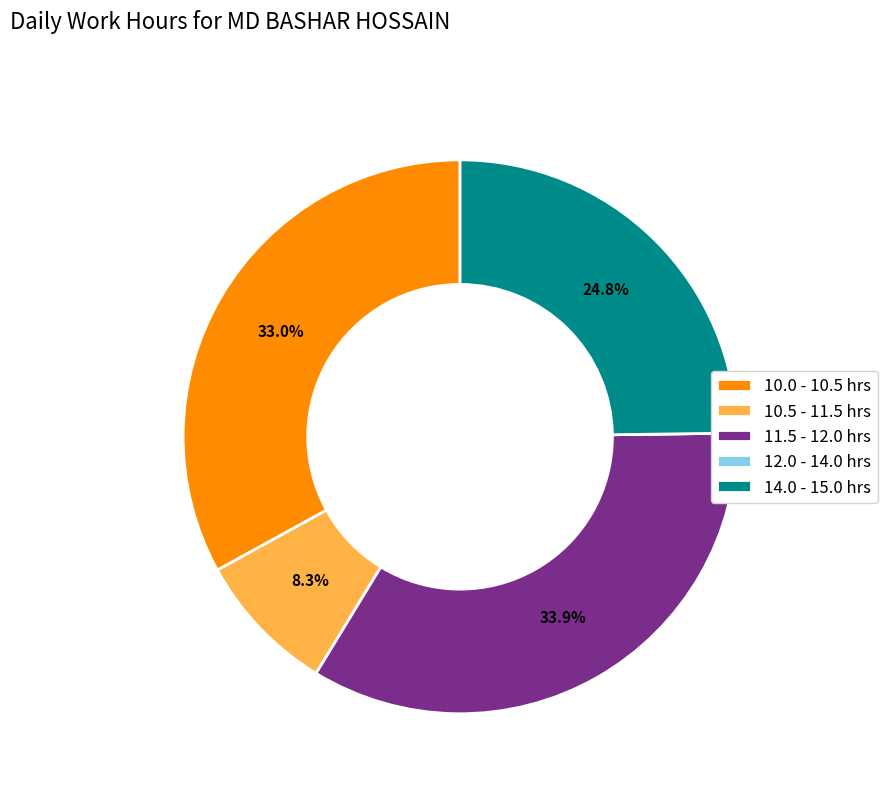

What portion of the pie excludes 11.5 - 12.0 hrs?

66.1%